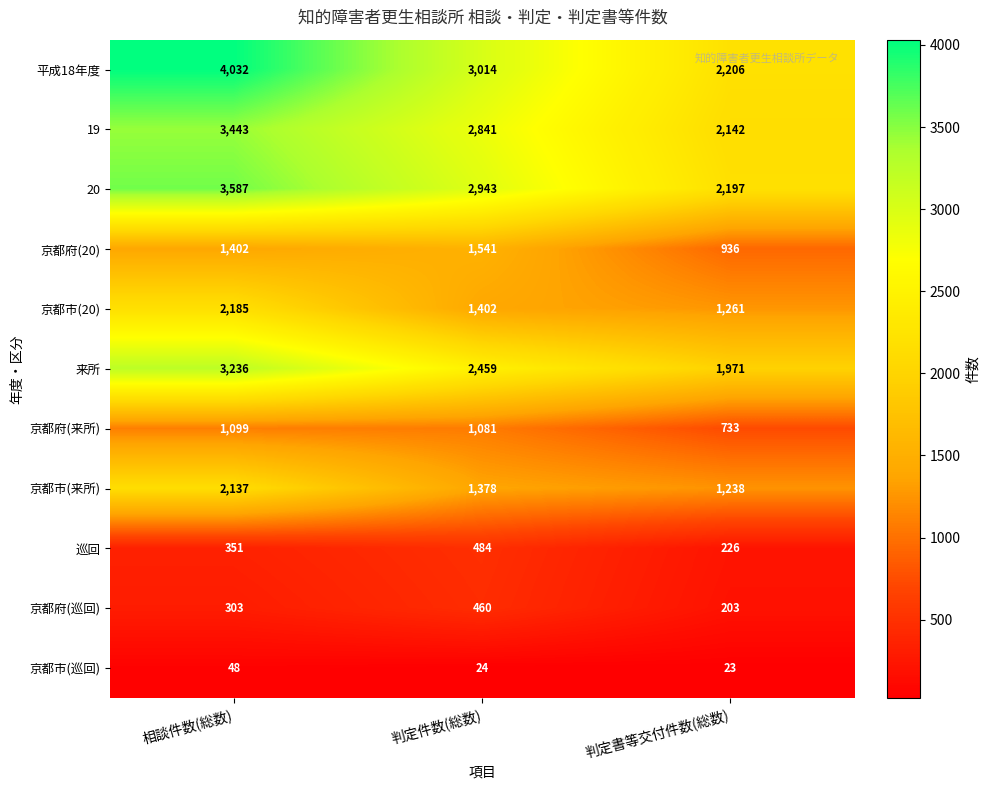

How many series are shown in this chart?

11